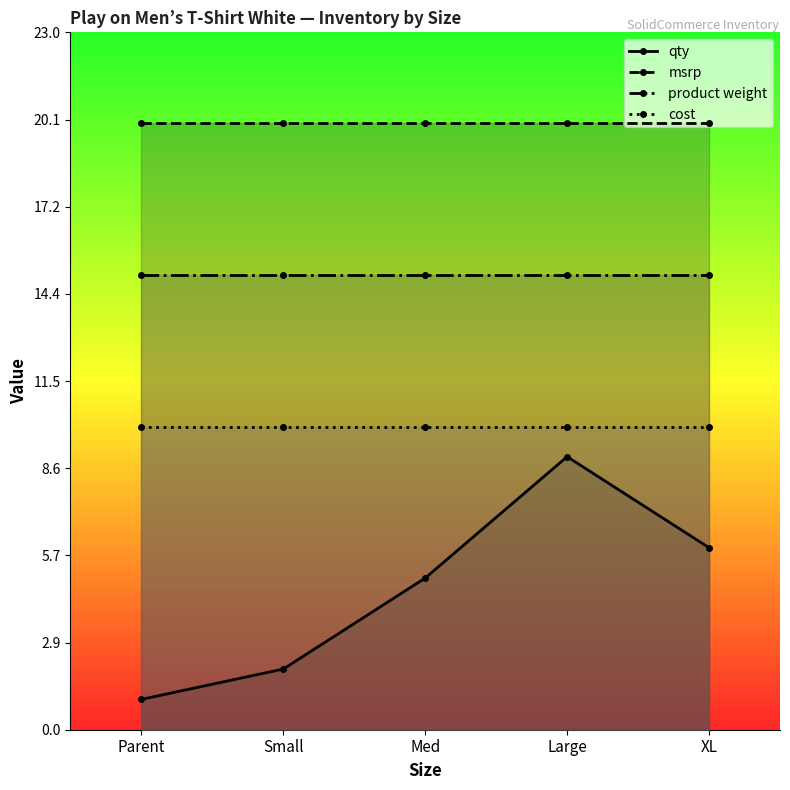

What is the label of the 5th point from the left?

XL